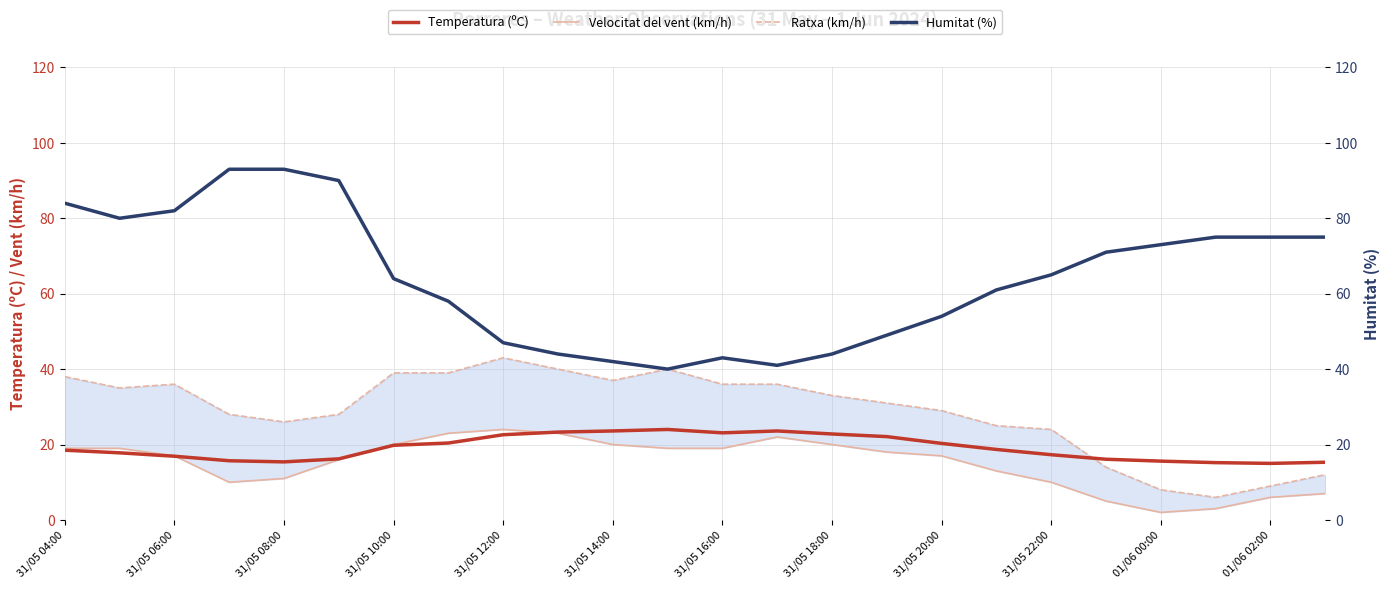

The Temperatura (ºC) series shows 20.3 at 31/05 08:00. True or false?

False